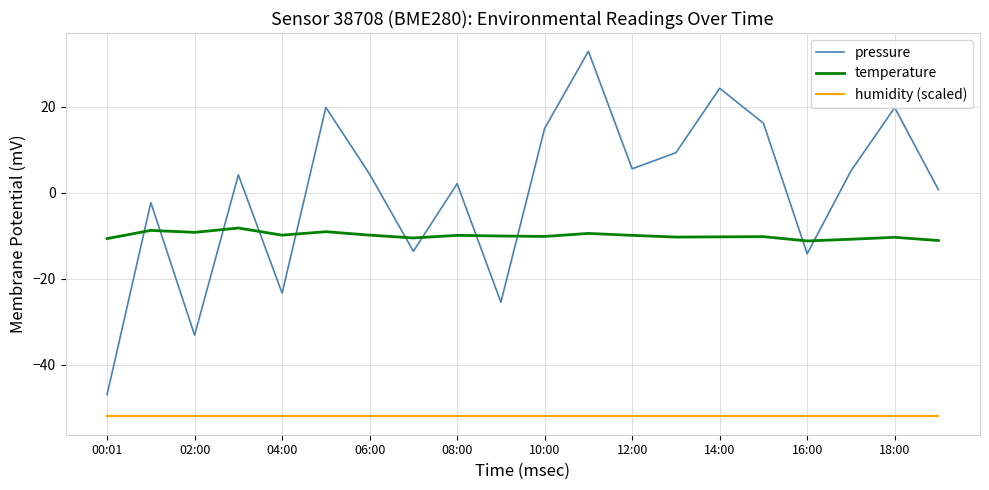

What is the maximum value for humidity (scaled)?

-52.0